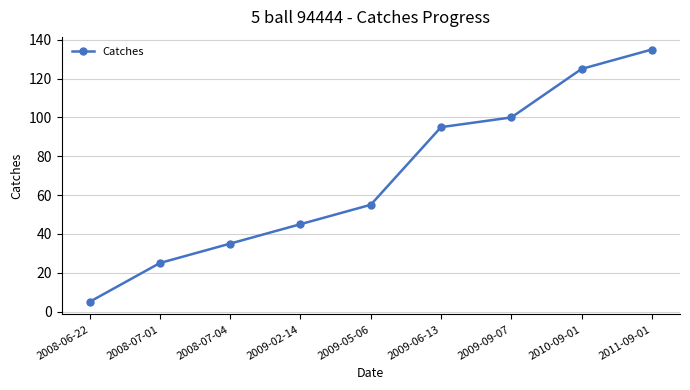

Is it true that the value at 2008-07-04 is 54?

False